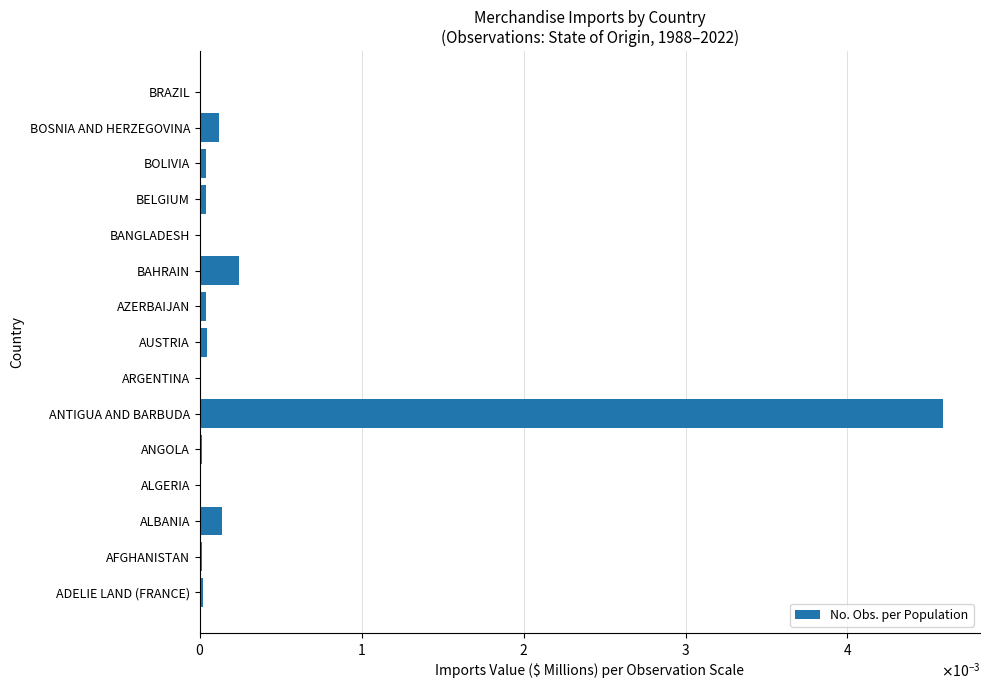

Are the bars horizontal?

Yes